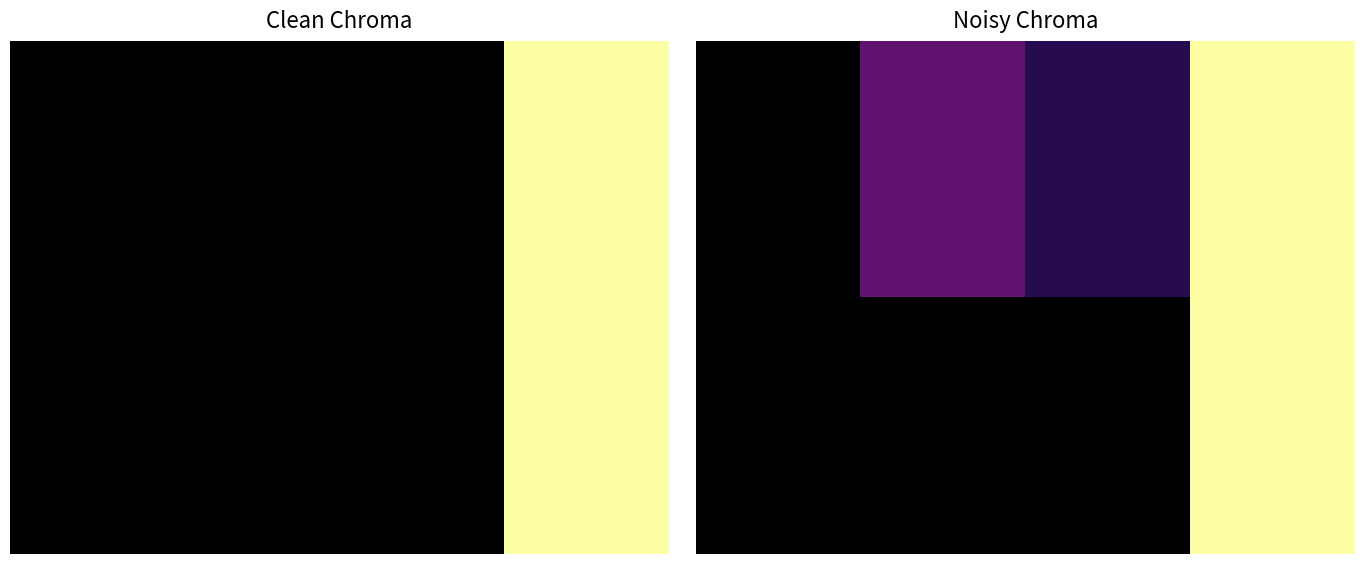

Between 1.0 and 3.0, which series saw the biggest shift?

1.00